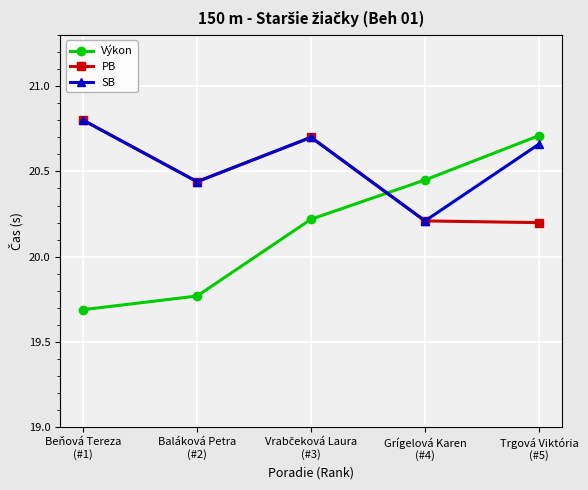

How many interior local peaks does the SB series have?

1